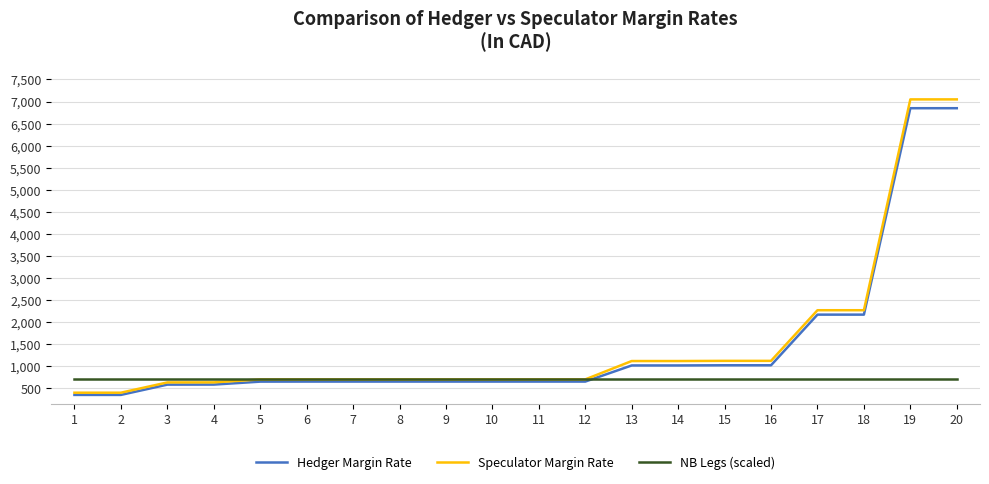

Does the chart have visible grid lines?

Yes